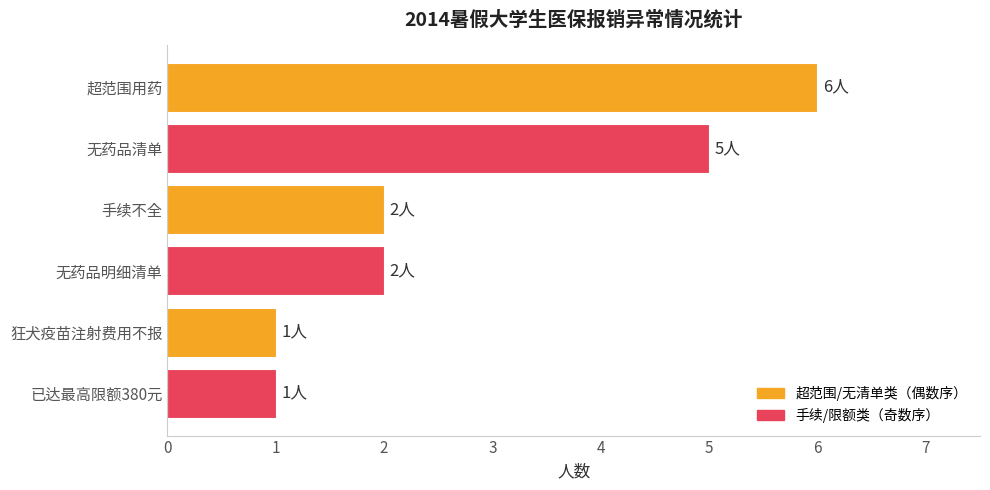

What is the change in value from 无药品清单 to 已达最高限额380元?

-4